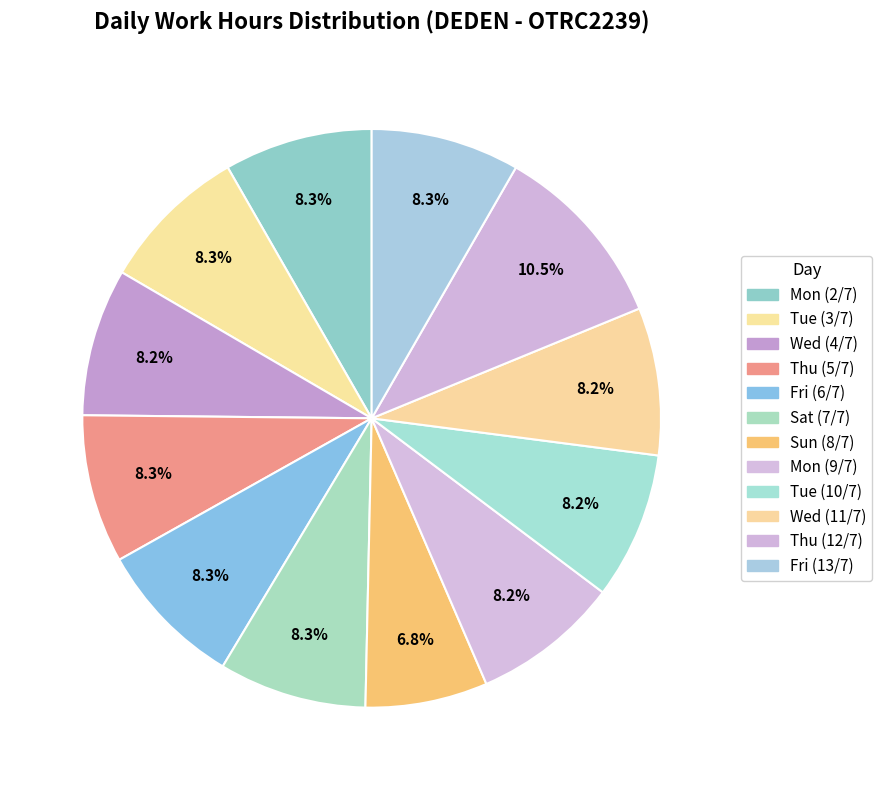

The Wed (11/7) slice represents 15% of the pie. True or false?

False